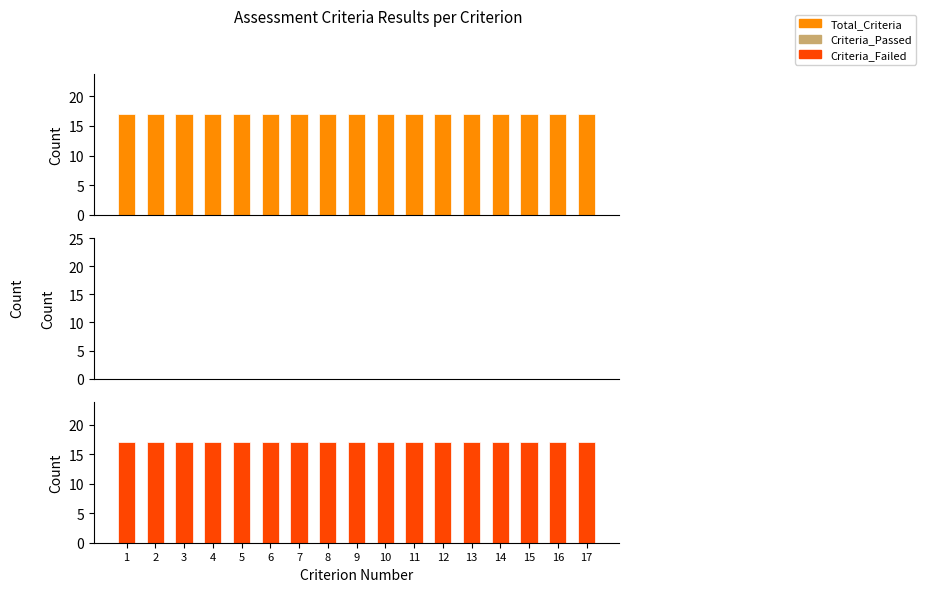

Reading left to right, what are all the values shown in this chart?

Total_Criteria: 17	17	17	17	17	17	17	17	17	17	17	17	17	17	17	17	17
Criteria_Passed: 0	0	0	0	0	0	0	0	0	0	0	0	0	0	0	0	0
Criteria_Failed: 17	17	17	17	17	17	17	17	17	17	17	17	17	17	17	17	17